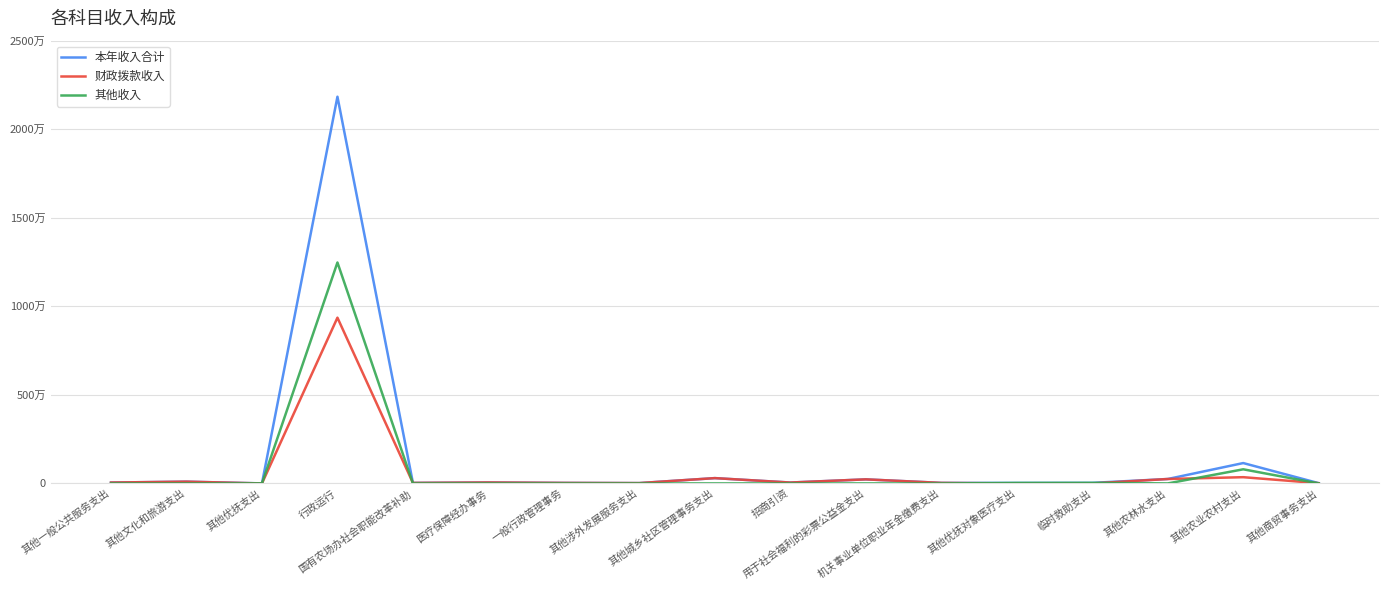

What are all the series names shown in the legend?

本年收入合计, 财政拨款收入, 其他收入